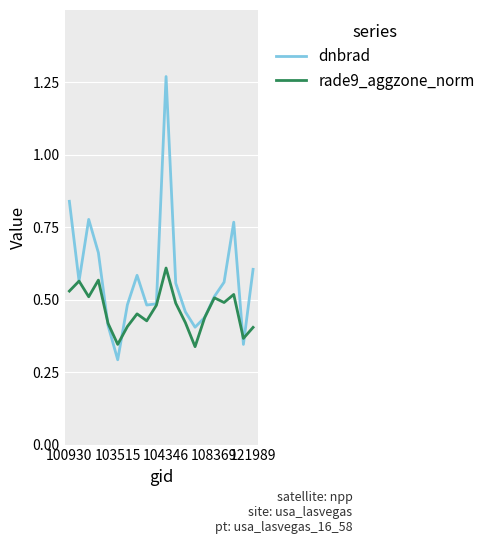

Which series has the largest range (max minus min)?

dnbrad